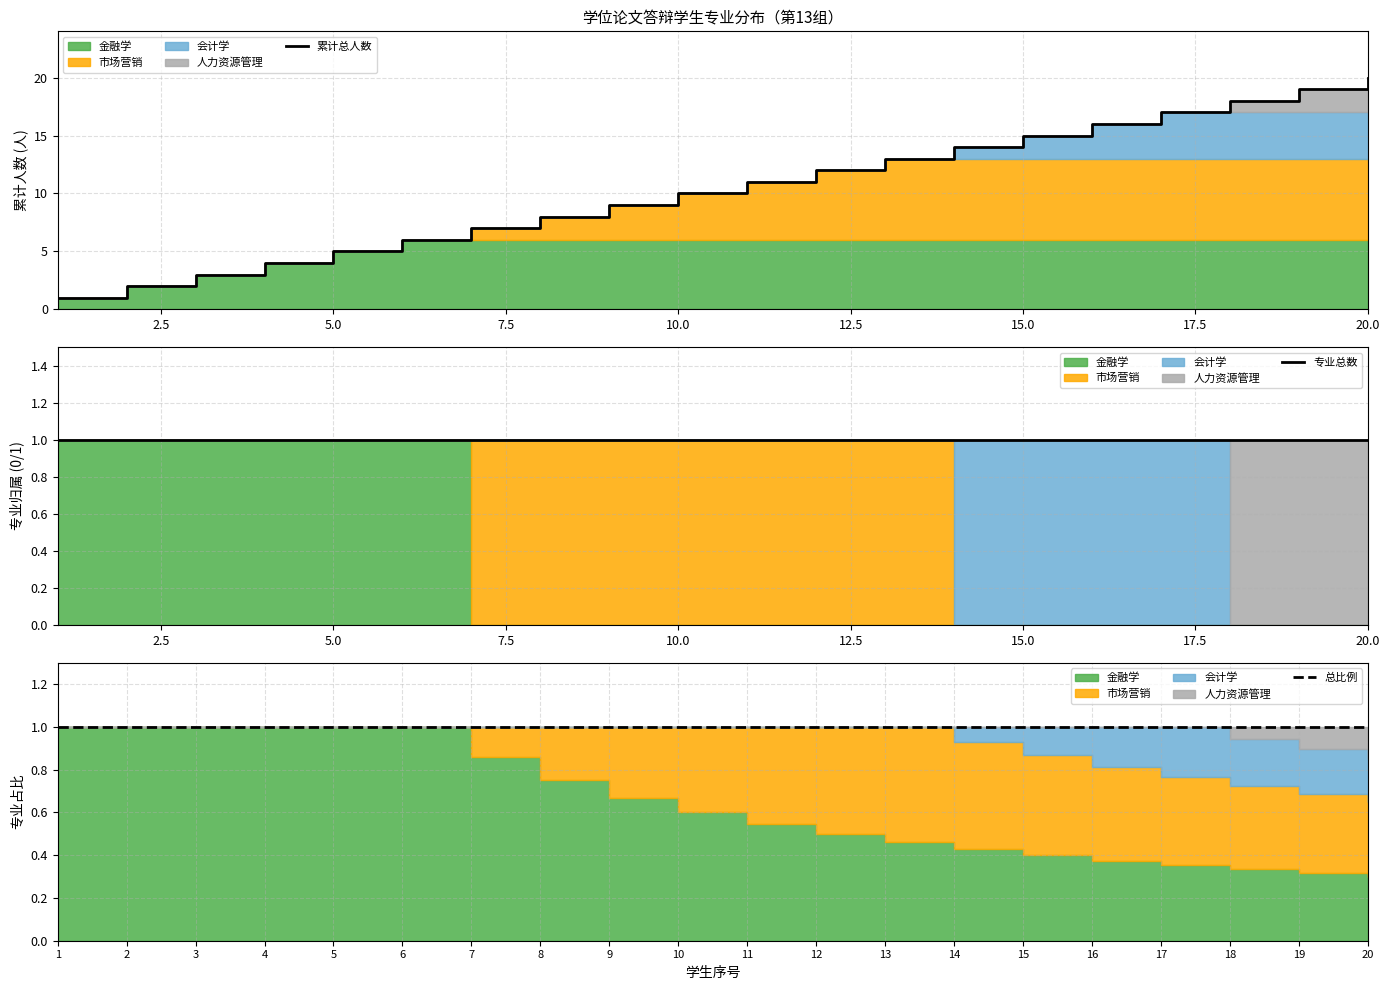

What is the maximum value for 累计总人数?

20.0